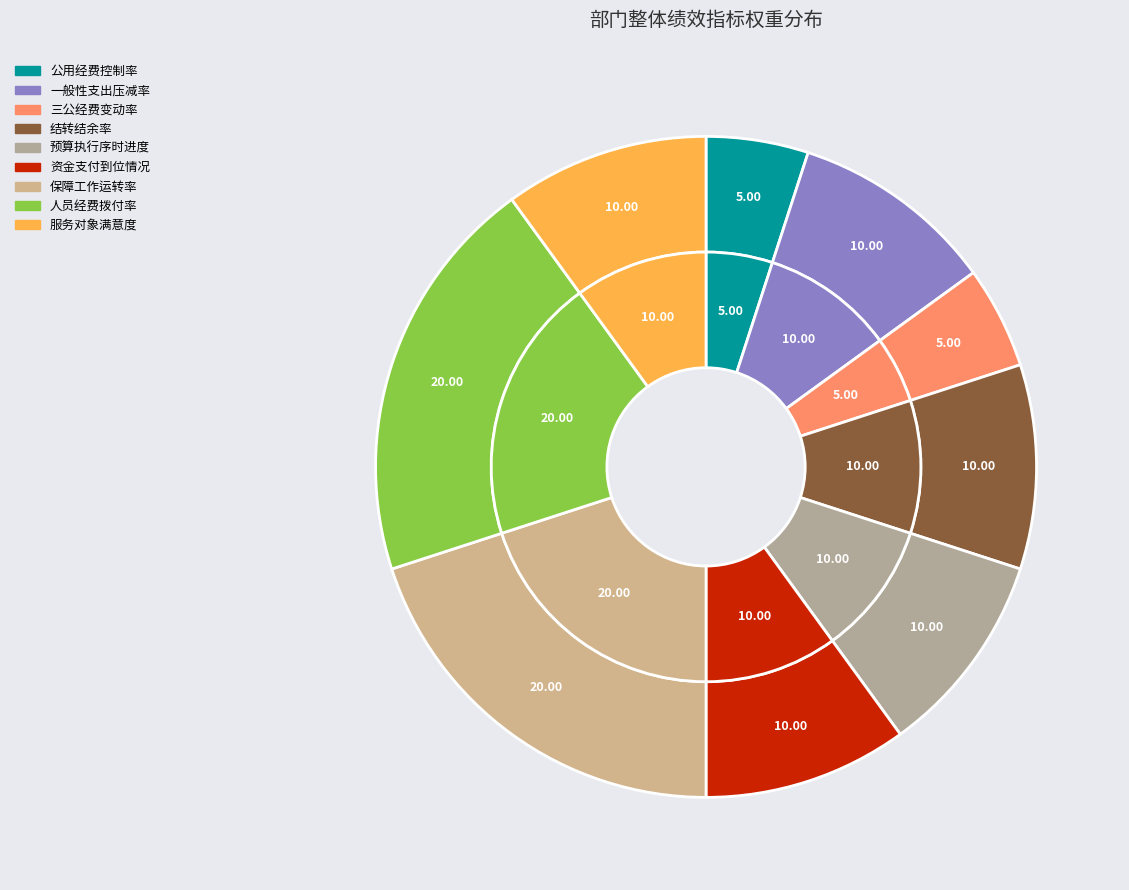

How many segments does this pie chart have?

9